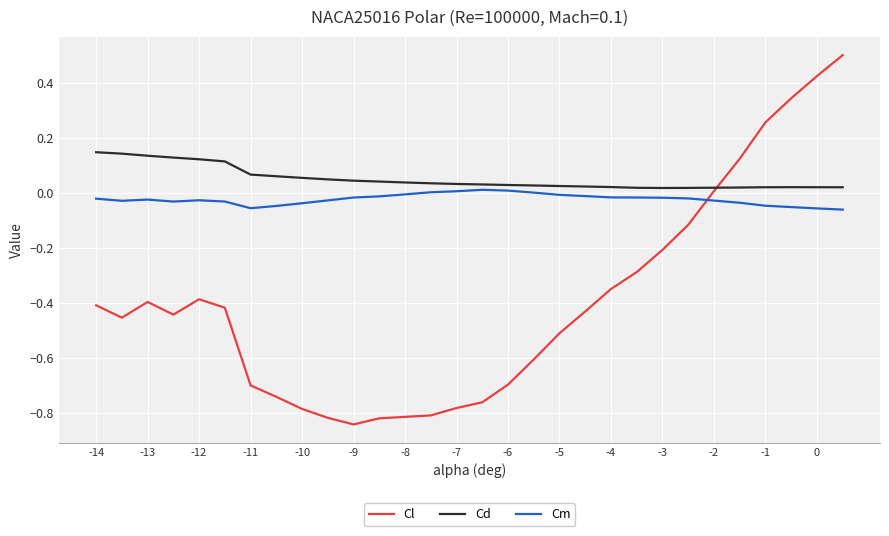

At how many categories does at least one series exceed 0?

30